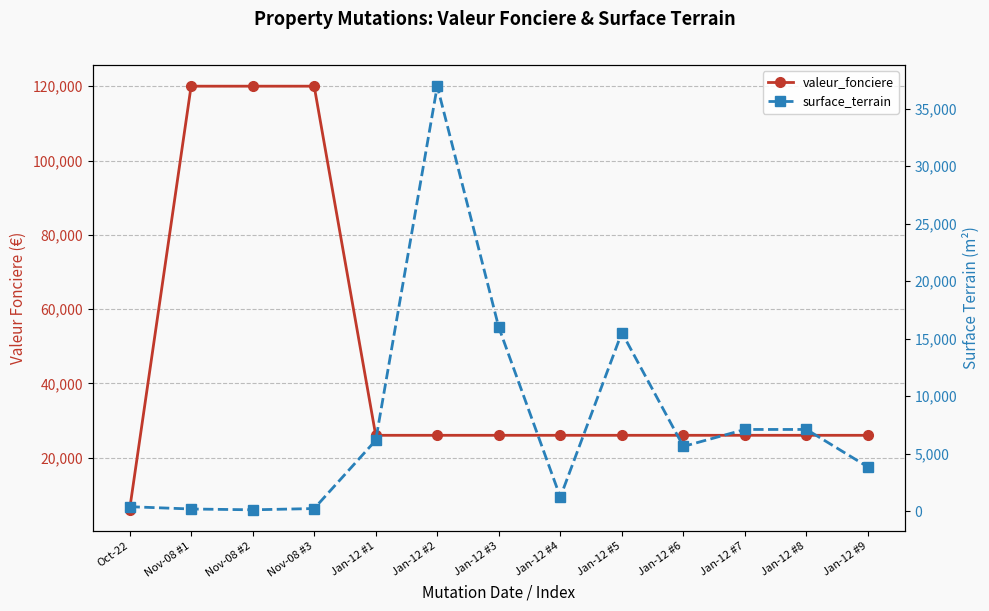

What is the difference between the maximum and second lowest values in the valeur_fonciere series?

93950